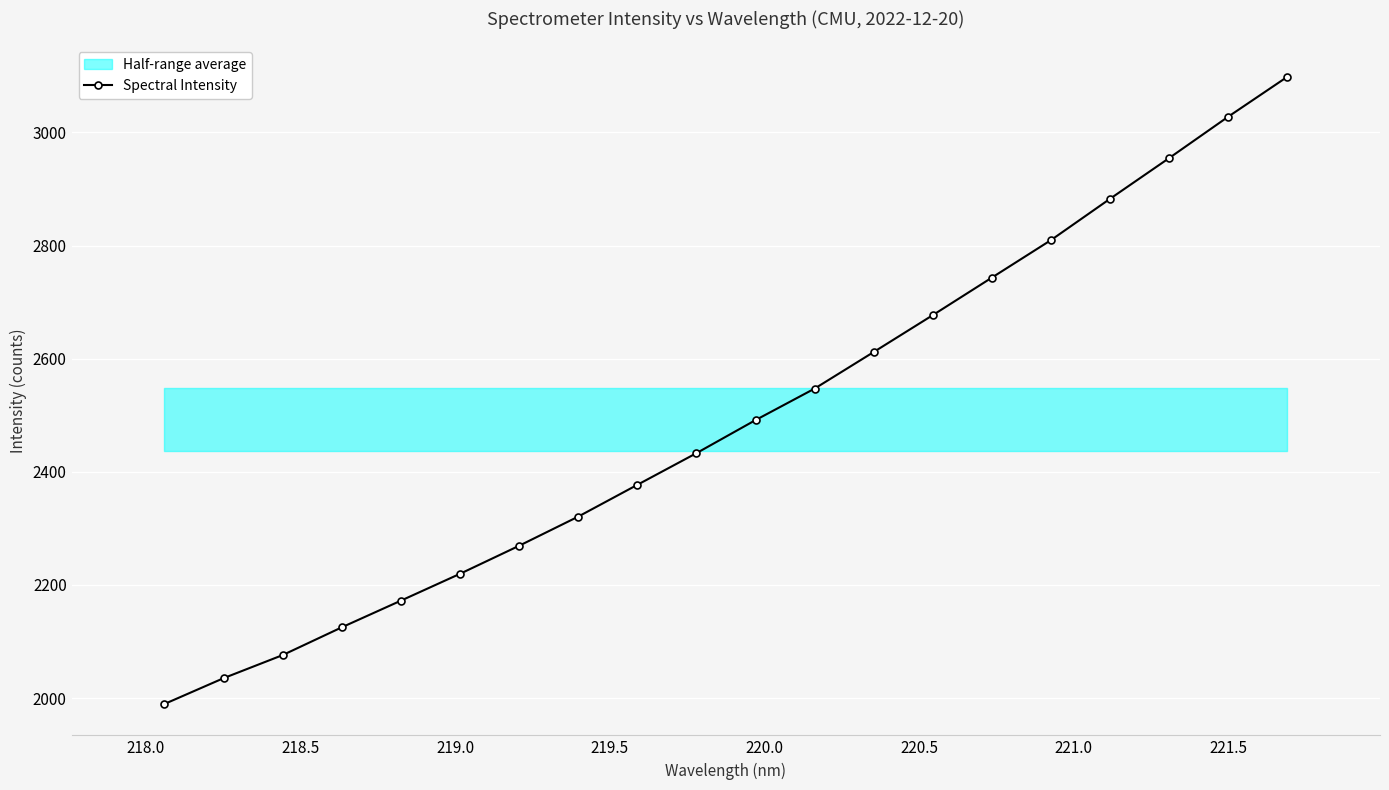

What is the value of the Spectral Intensity point at the 2nd from the left?

2035.1